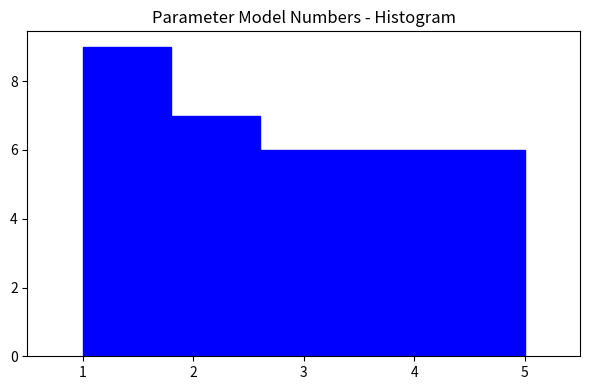

Reading left to right, transcribe this chart: for each bar, give the range it covers on the x-axis and its height. The values are not printed on the chart, so give them approximately, as read against the axis.

1.0 to 1.8: 9
1.8 to 2.6: 7
2.6 to 3.4: 6
3.4 to 4.2: 6
4.2 to 5.0: 6